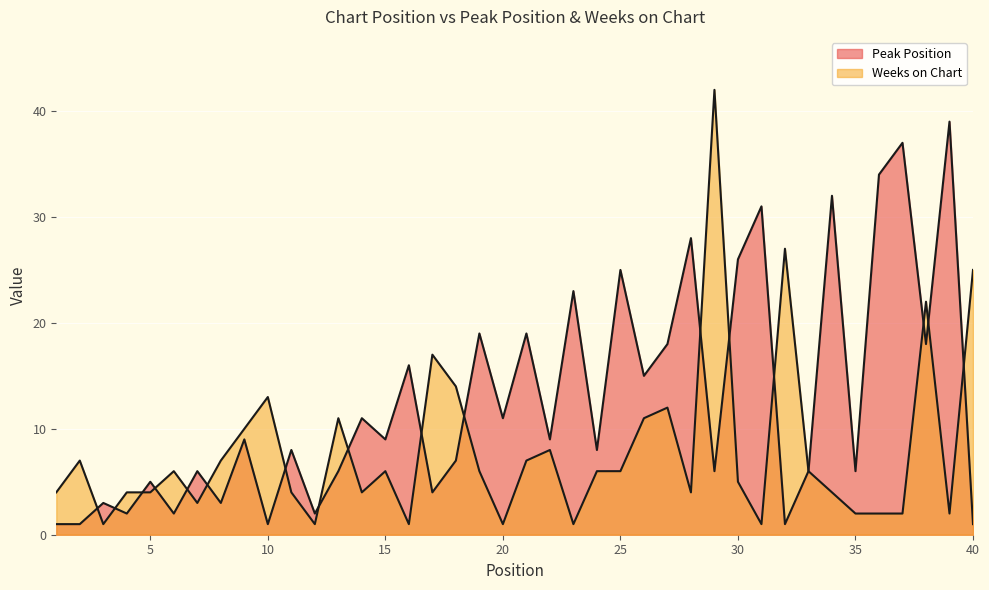

Reading left to right, list all the values displayed in this chart.

Peak Position: 1	1	3	2	5	2	6	3	9	1	8	2	6	11	9	16	4	7	19	11	19	9	23	8	25	15	18	28	6	26	31	1	6	32	6	34	37	18	39	1
Weeks on Chart: 4	7	1	4	4	6	3	7	10	13	4	1	11	4	6	1	17	14	6	1	7	8	1	6	6	11	12	4	42	5	1	27	6	4	2	2	2	22	2	25